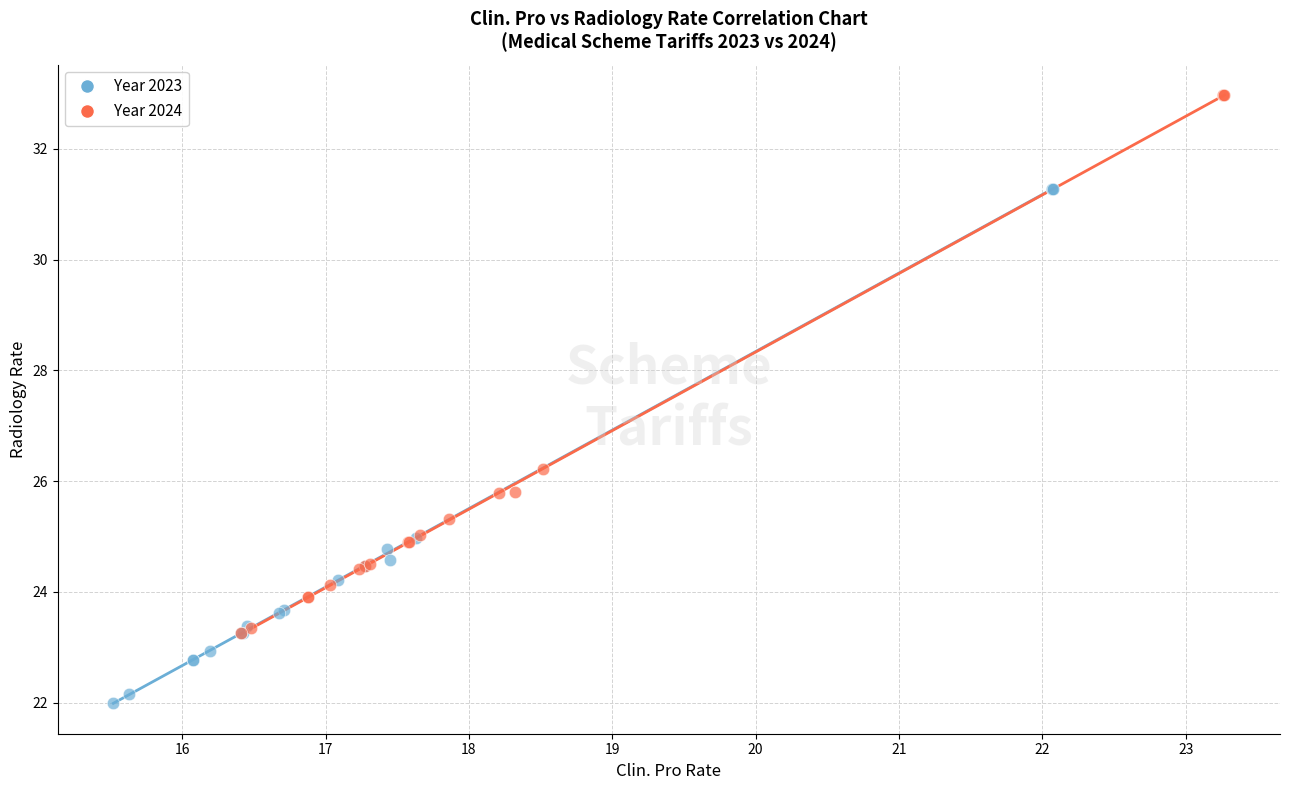

Which series reaches the maximum Y coordinate?

Year 2024